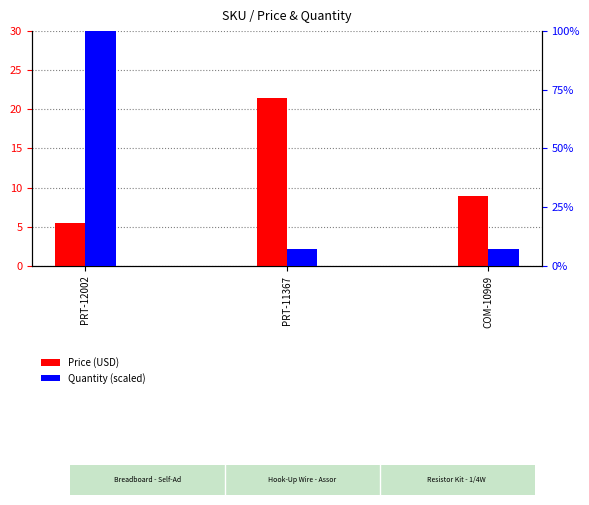

At how many categories does at least one series exceed 20?

2